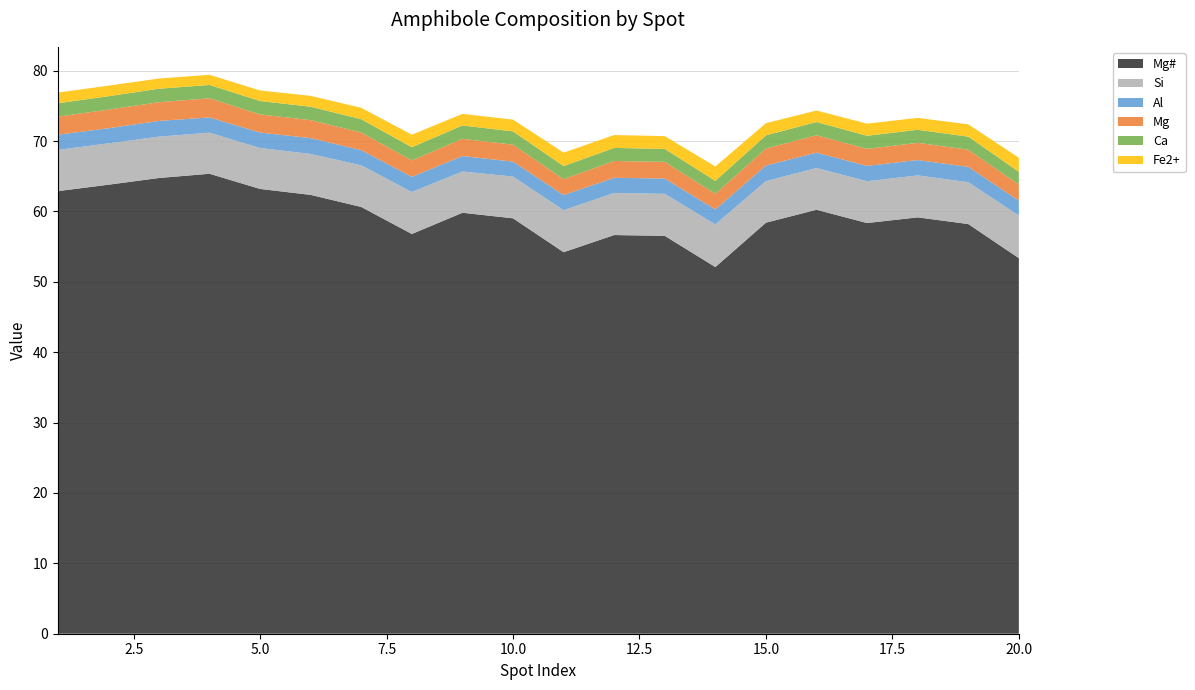

Reading left to right, list all the values displayed in this chart.

Mg#: 62.9	63.8	64.7	65.3	63.2	62.3	60.6	56.8	59.8	59.0	54.2	56.6	56.5	52.1	58.4	60.2	58.3	59.2	58.2	53.4
Si: 5.9	5.9	5.9	5.8	5.8	5.8	5.9	6.0	5.9	5.9	6.0	6.0	6.0	6.1	5.9	5.9	5.9	6.0	5.9	6.1
Al: 2.2	2.1	2.2	2.2	2.2	2.2	2.2	2.2	2.2	2.1	2.1	2.1	2.2	2.1	2.2	2.2	2.2	2.2	2.2	2.1
Mg: 2.6	2.6	2.7	2.7	2.6	2.6	2.5	2.3	2.5	2.4	2.3	2.4	2.4	2.2	2.4	2.5	2.4	2.4	2.4	2.3
Ca: 1.9	1.9	1.9	1.9	1.9	1.9	1.9	1.9	1.9	1.9	1.9	1.9	1.8	1.8	1.9	1.9	1.9	1.9	1.9	1.8
Fe2+: 1.5	1.5	1.5	1.4	1.5	1.5	1.6	1.8	1.6	1.7	1.9	1.8	1.8	2.0	1.7	1.6	1.7	1.7	1.8	2.0